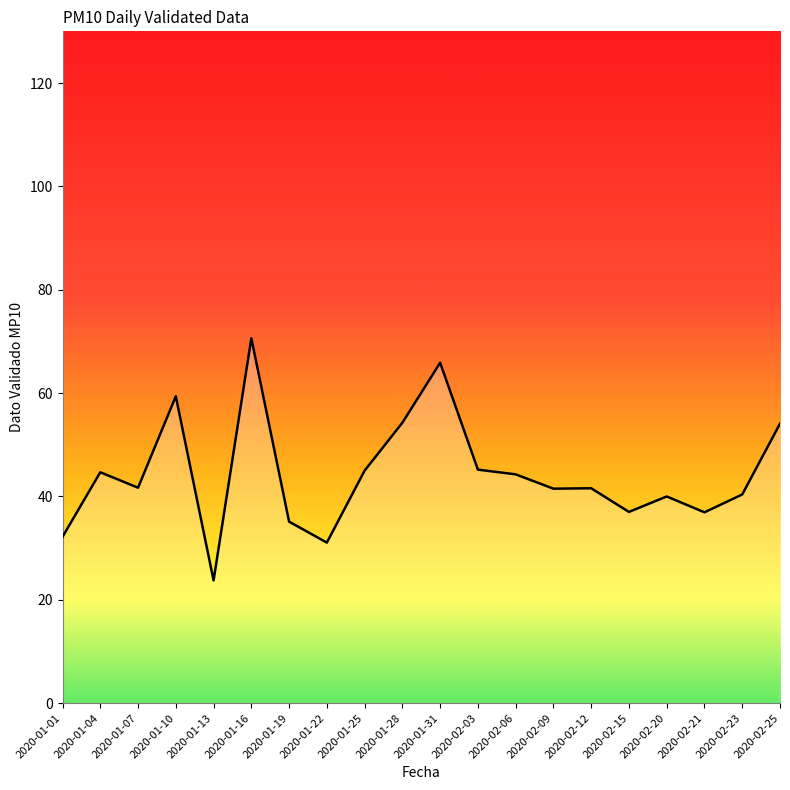

Where does the data first go above 41?

2020-01-04